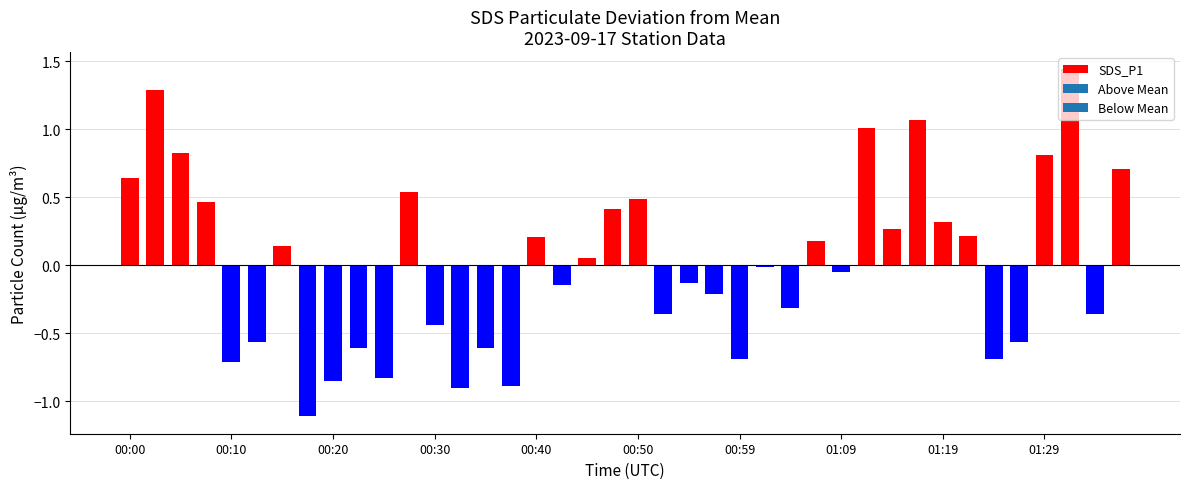

Does the chart contain any negative values?

Yes